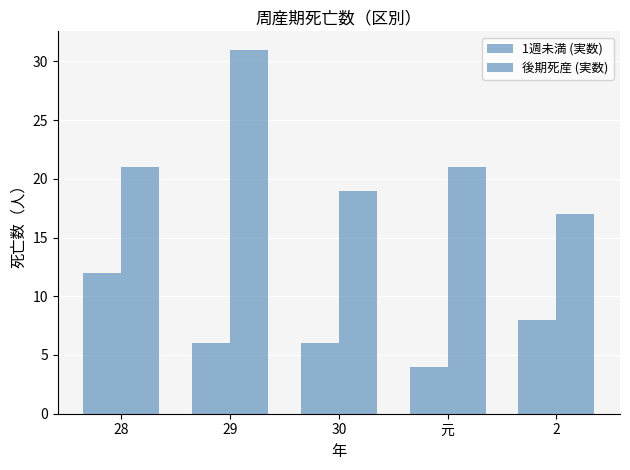

What is the spread (max minus min) of values at 2?

9